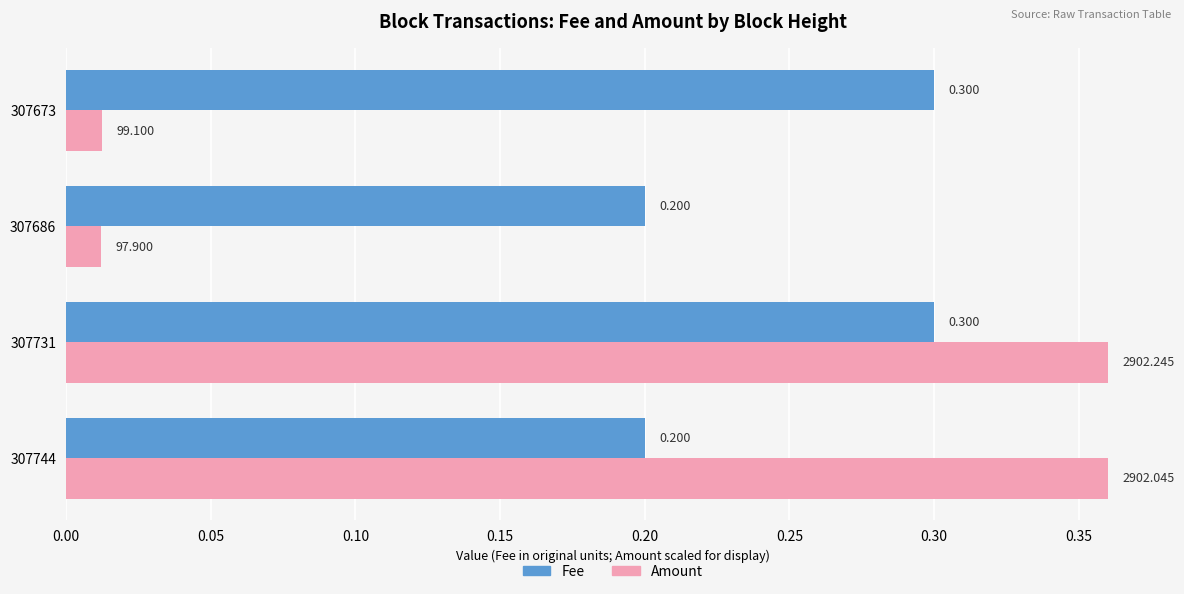

Which series has the largest range (max minus min)?

Amount